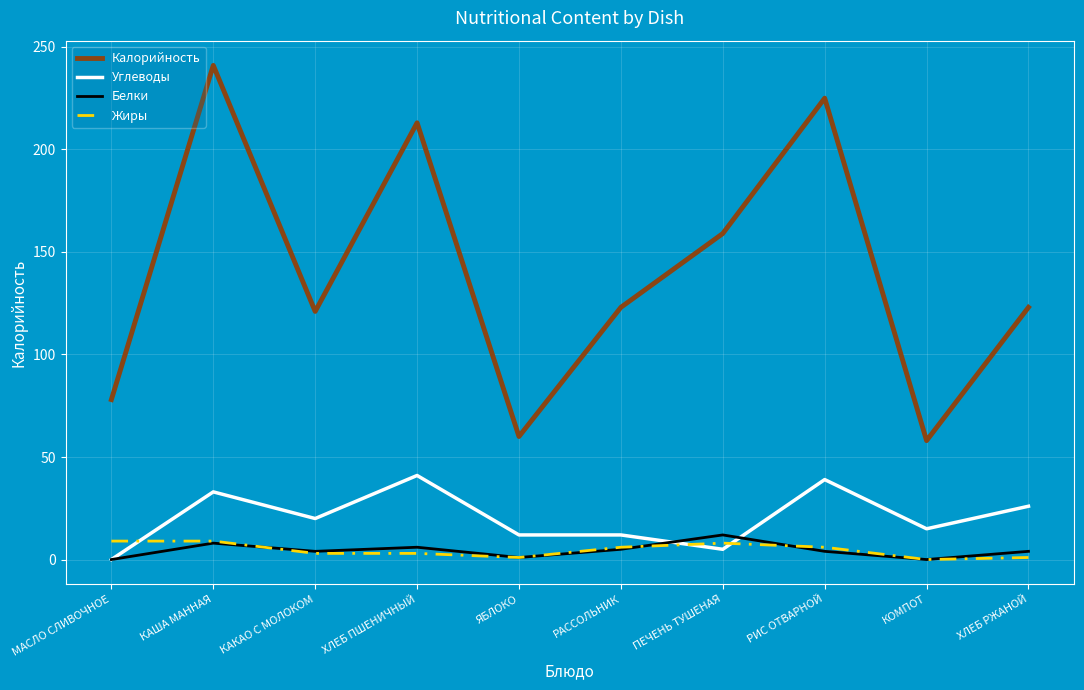

How many lines are shown in the chart?

4